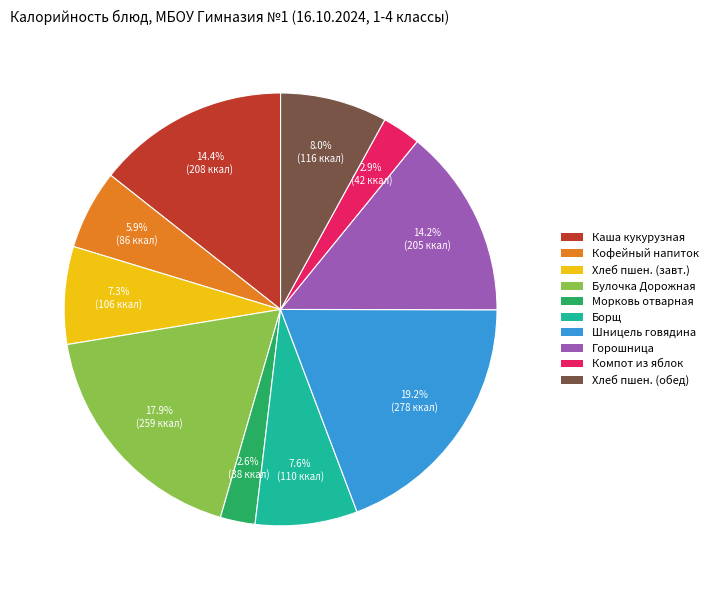

Is there a majority slice in this chart?

No